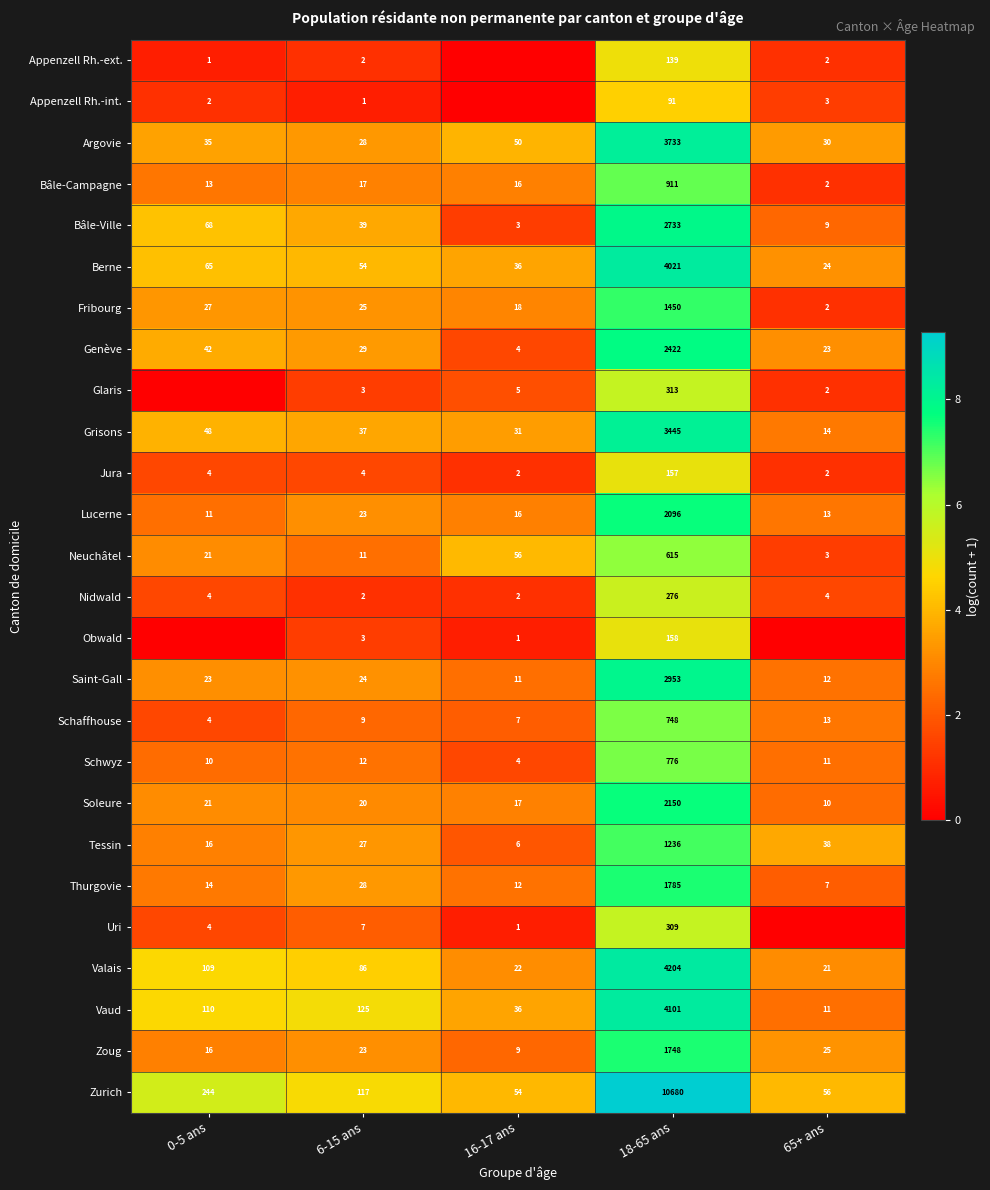

What is the difference between the Soleure values at 0-5 ans and 18-65 ans?

2129